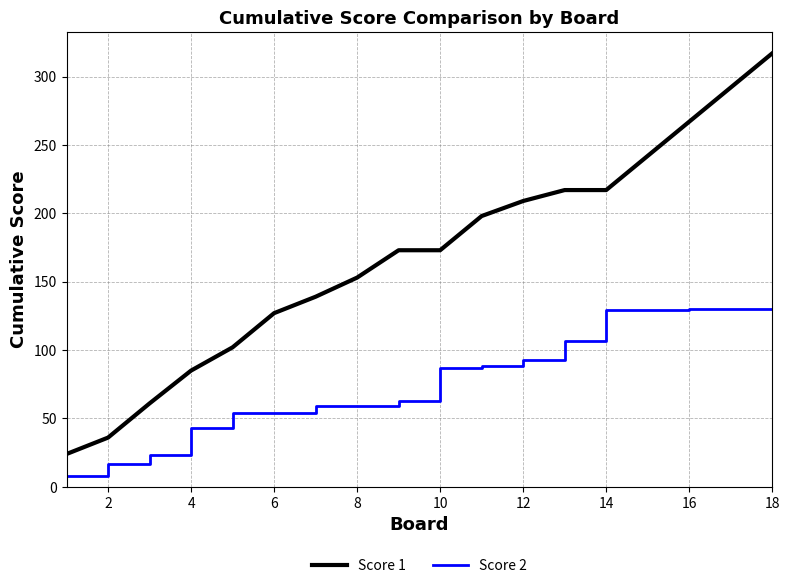

Does the chart display data point markers on the line(s)?

No